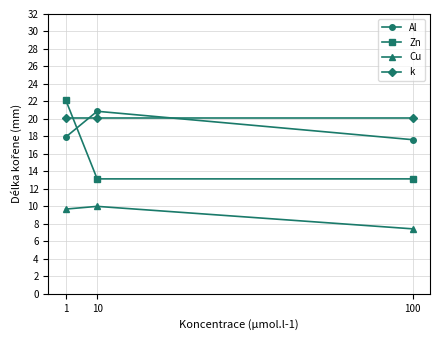

Read the Zn value at 1.

22.2